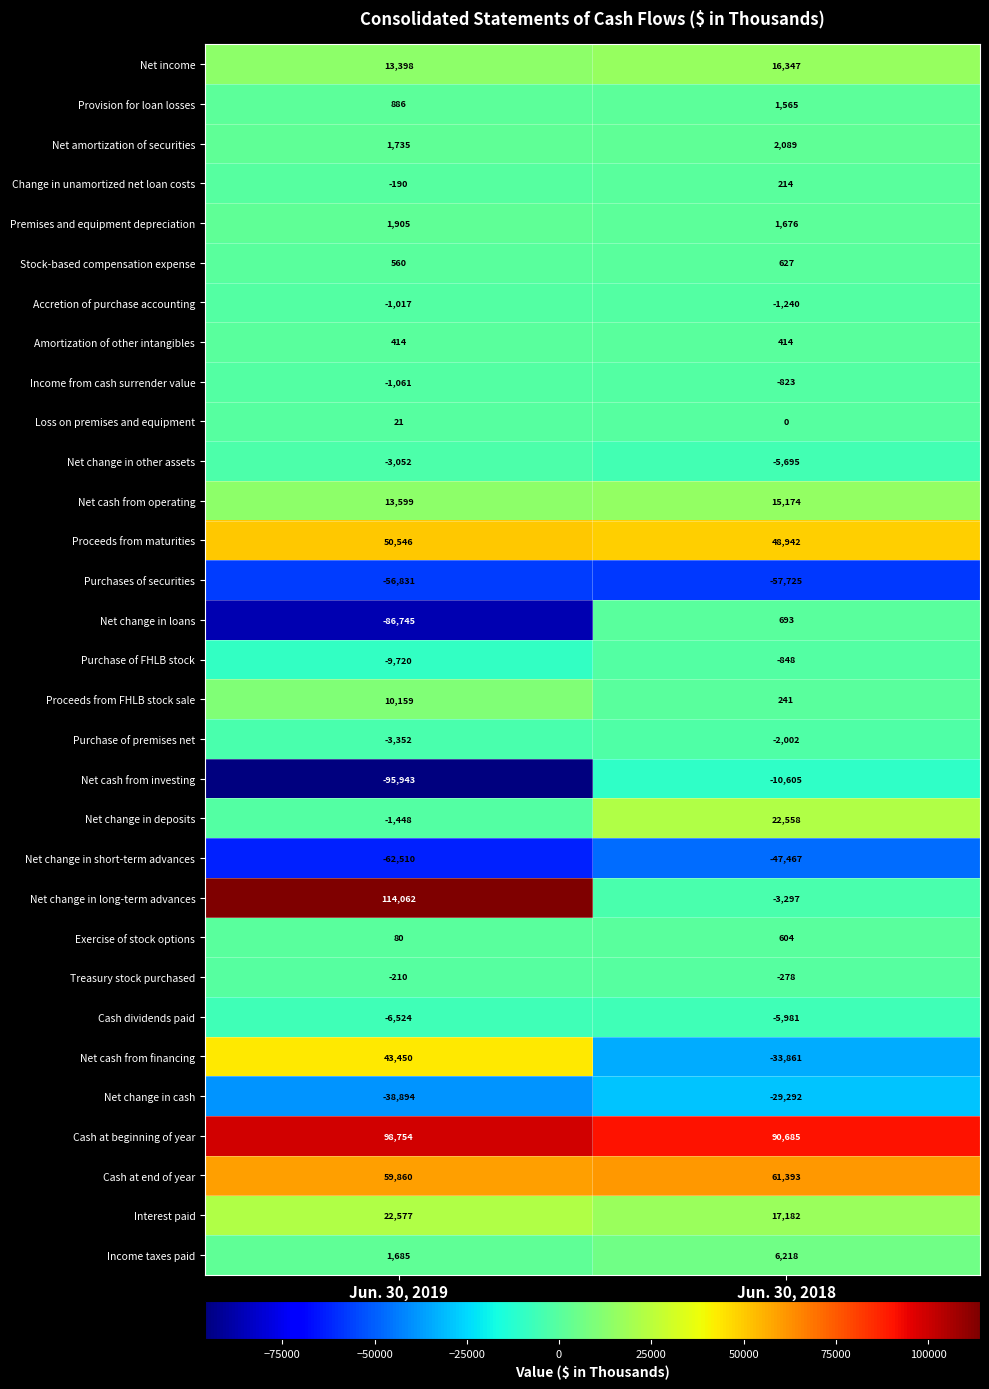

What is the sum of all Loss on premises and equipment values?

21